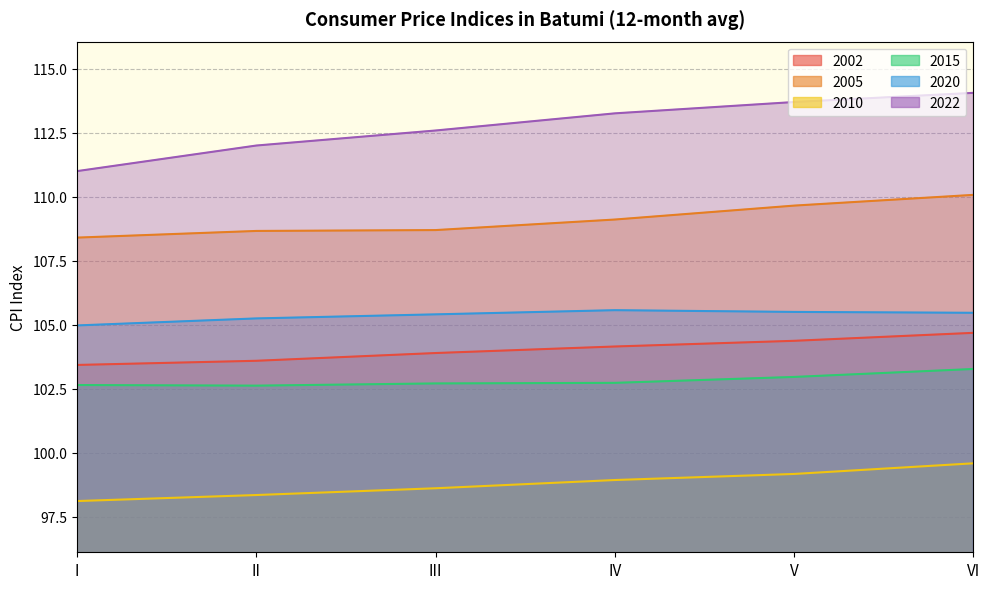

How many lines are shown in the chart?

6